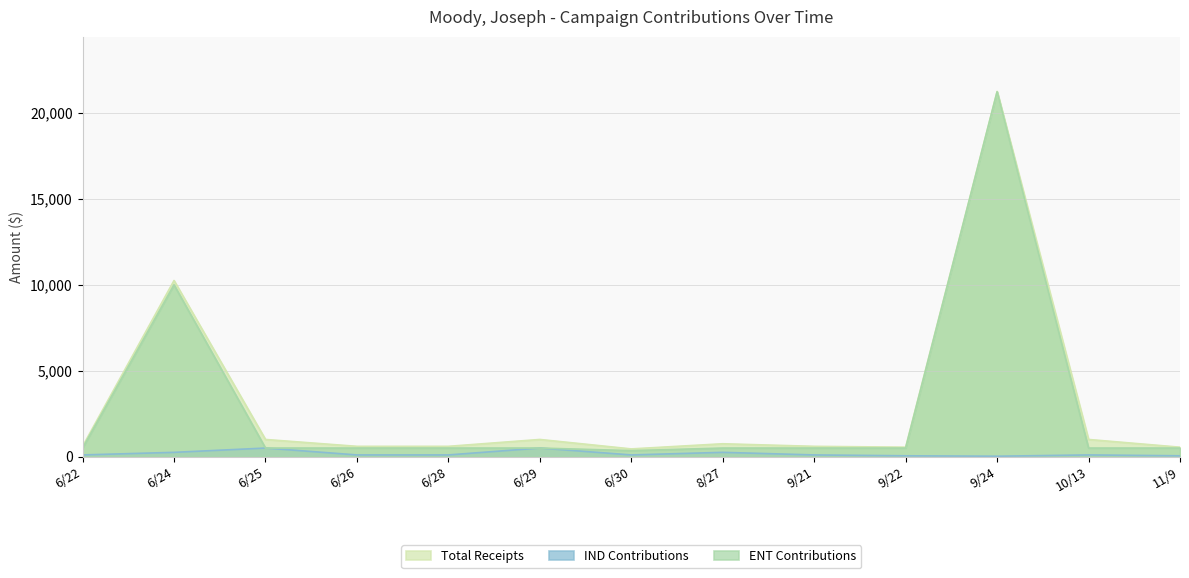

True or false: ENT Contributions has a value of 128 at 9/21.

False